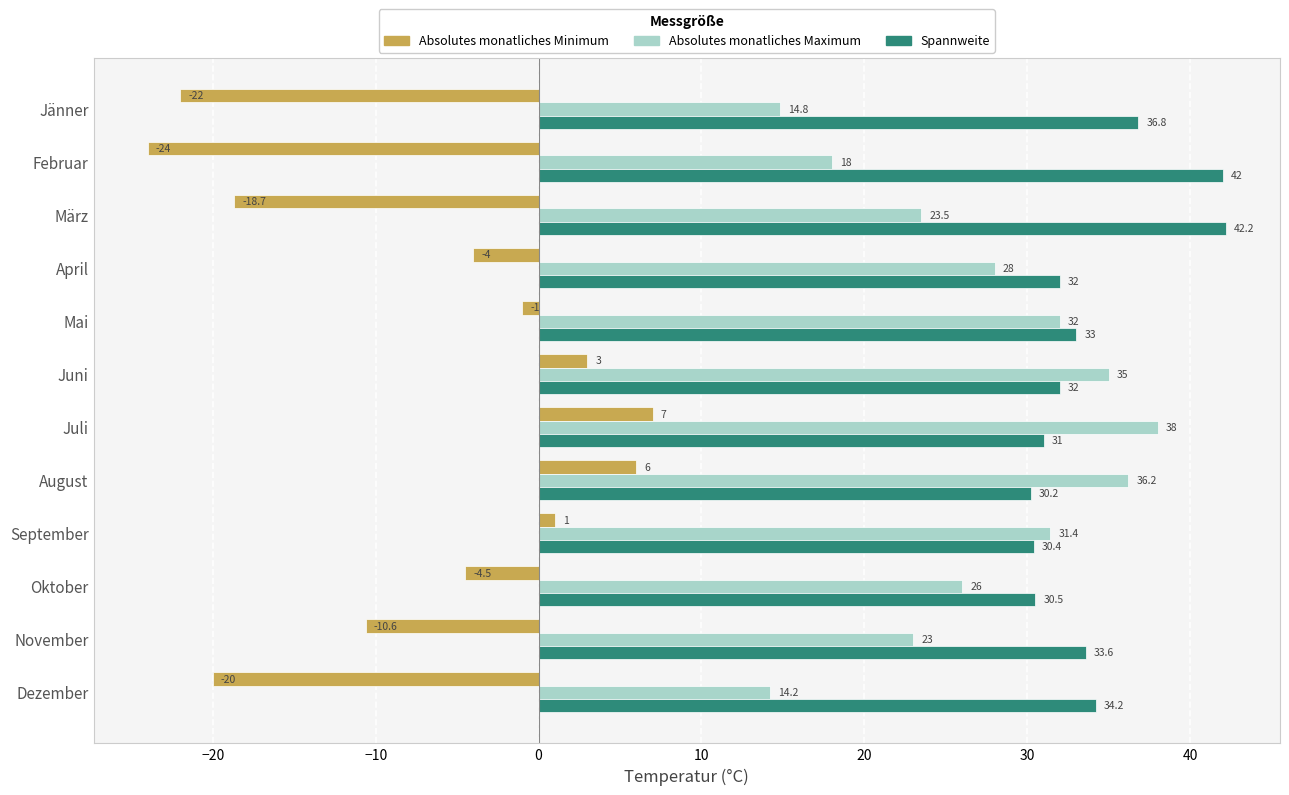

Which series changed the most between Juni and August?

Absolutes monatliches Minimum